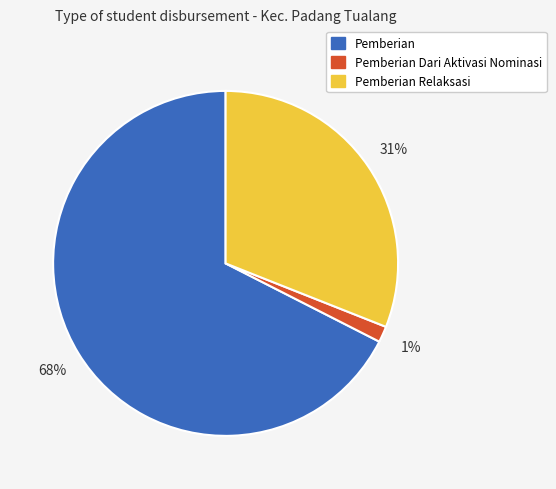

To the nearest percent, what is the average slice percentage?

33%